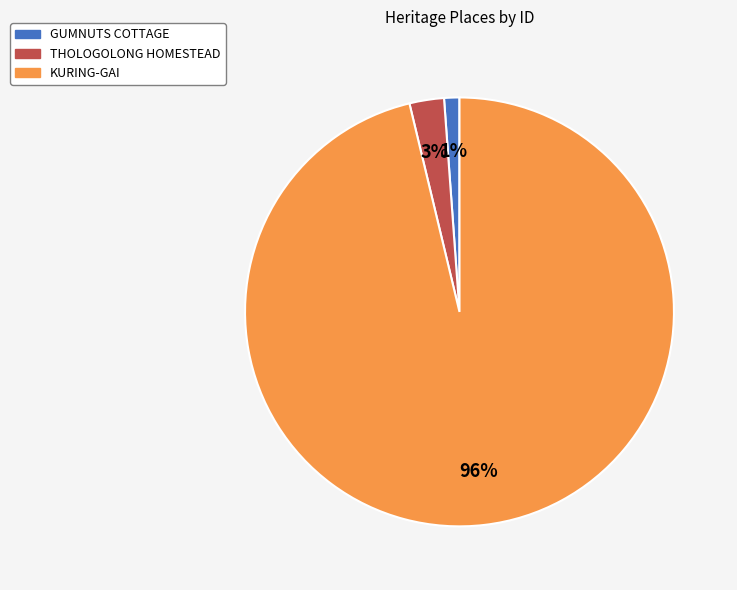

To the nearest percent, what is the difference between the largest and smallest slice percentages?

95%